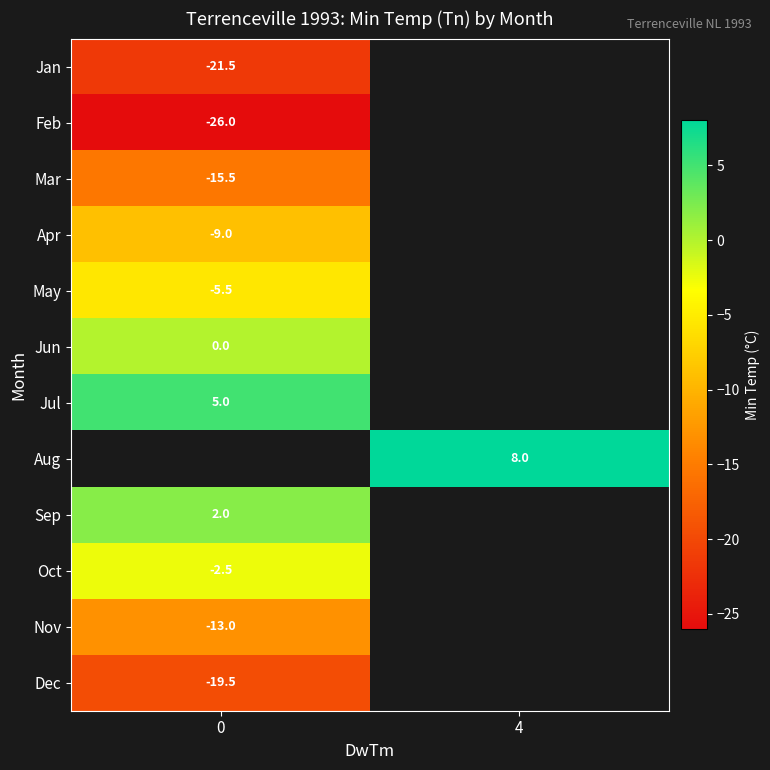

What is the lowest value of the row_0 series?

-21.5